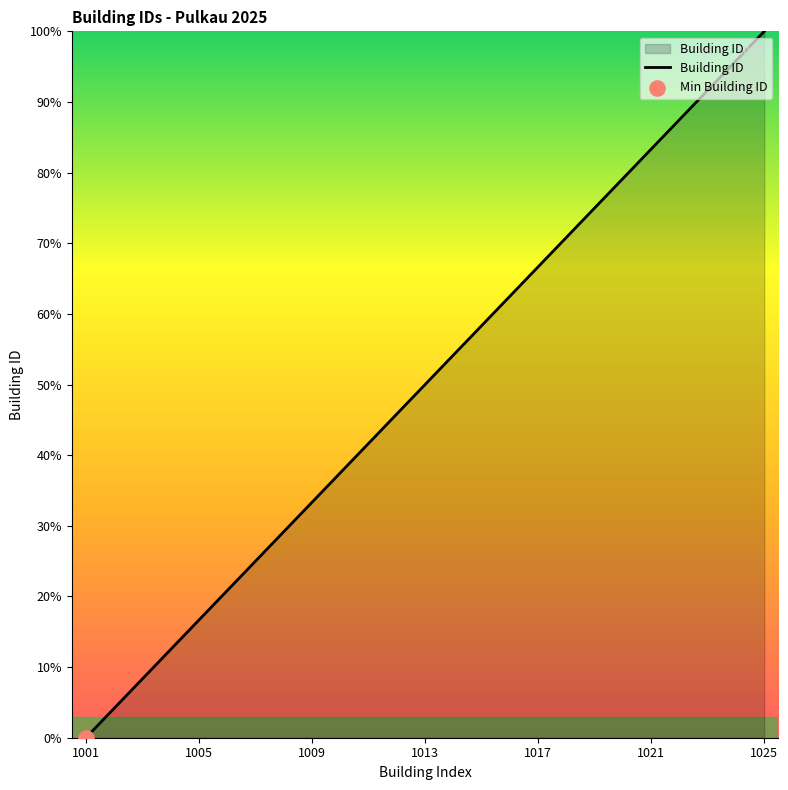

What is the difference between the maximum and minimum values?

100.0